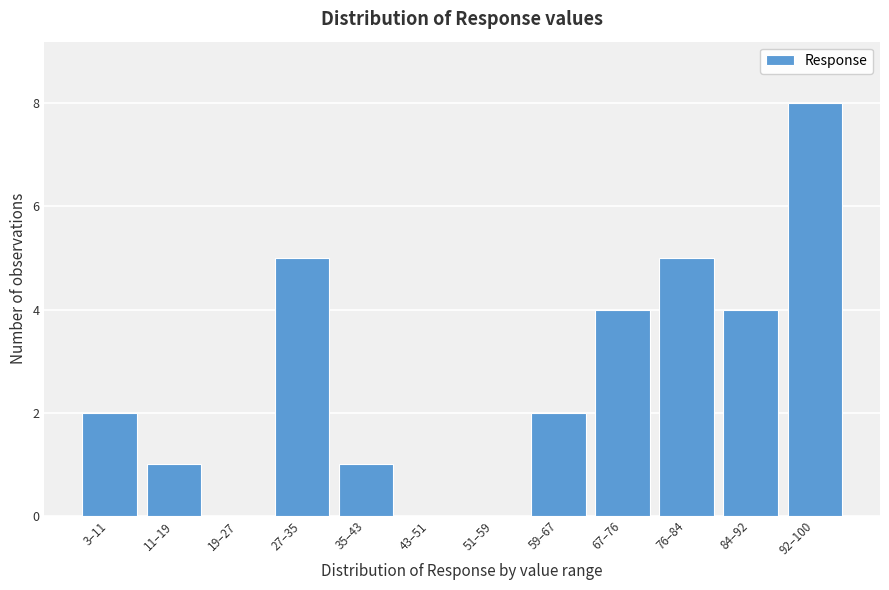

Reading right to left, transcribe all the data shown in this chart.

92–100=8	84–92=4	76–84=5	67–76=4	59–67=2	51–59=0	43–51=0	35–43=1	27–35=5	19–27=0	11–19=1	3–11=2